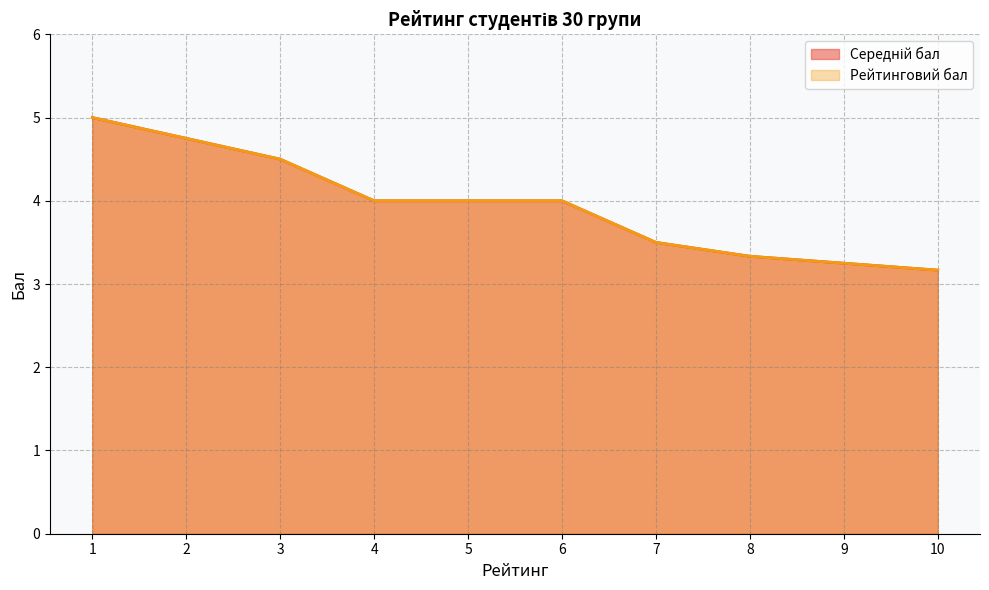

True or false: Рейтинговий бал has more than 2 interior local peaks.

False